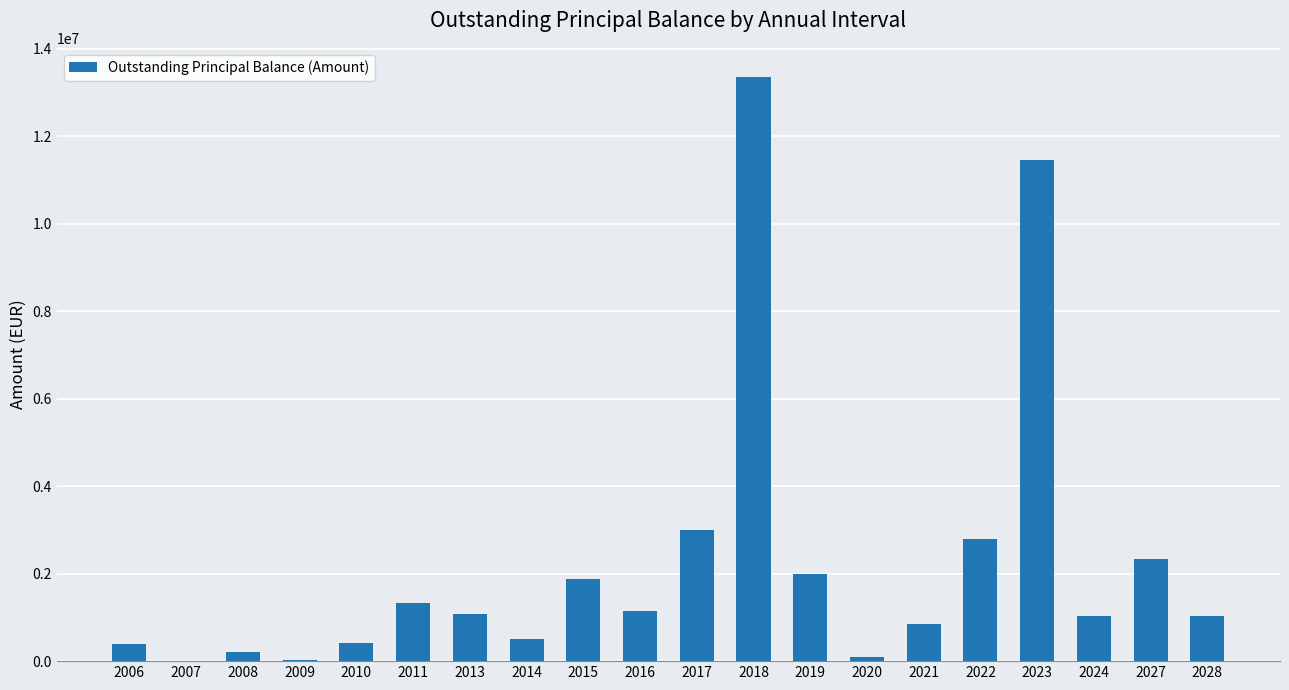

Are the bars horizontal?

No